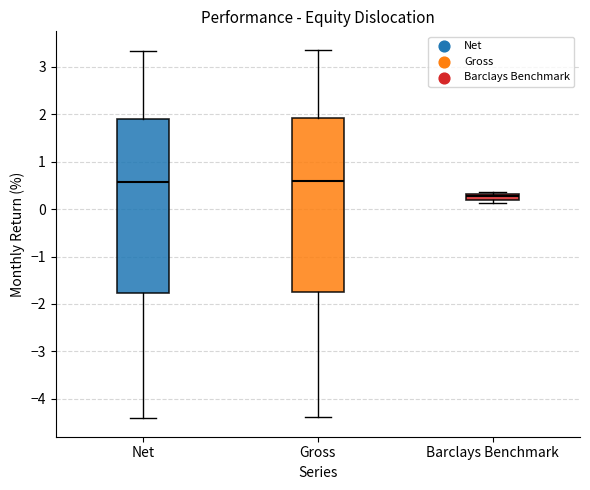

Where is the lower edge of the box for Barclays Benchmark on the y-axis? The values are not printed on the chart, so give them approximately, as read against the axis.

0.2